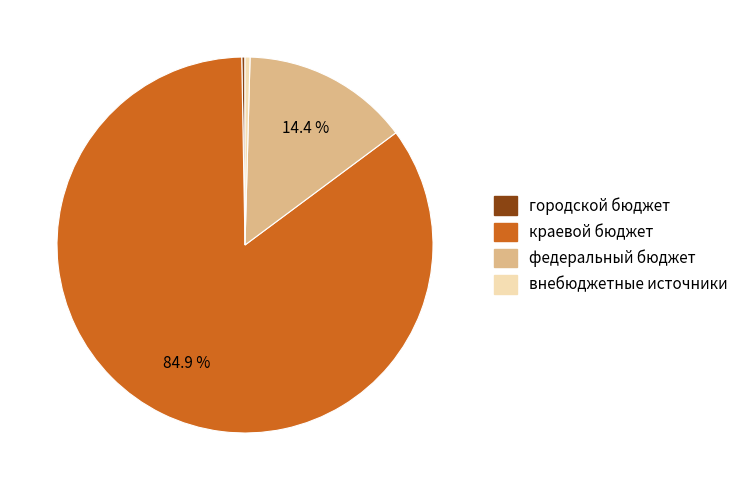

What is the largest slice in the pie chart?

краевой бюджет